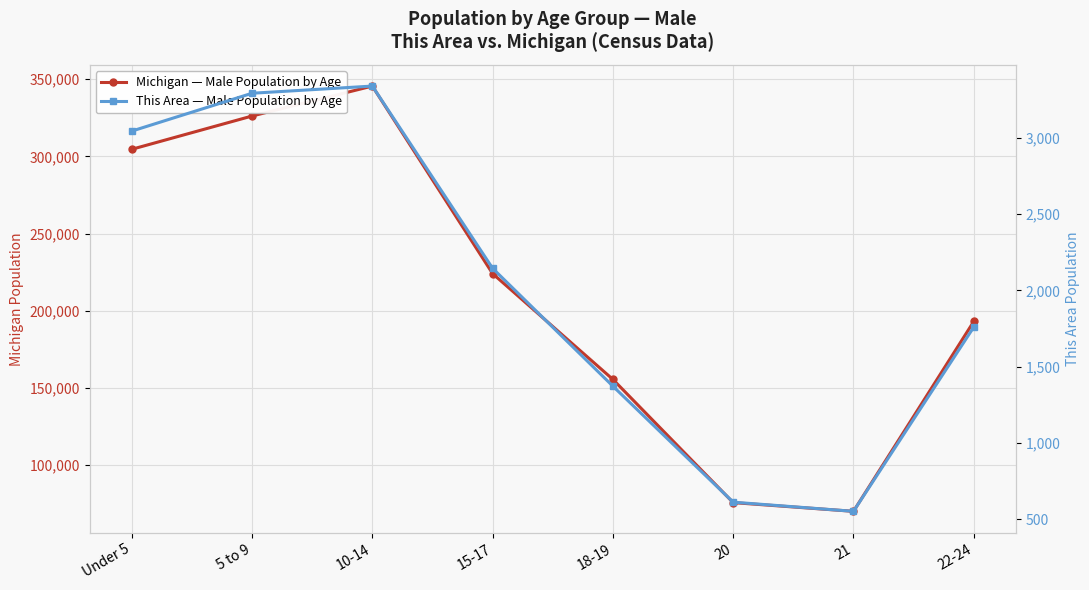

True or false: This Area — Male Population by Age and Michigan — Male Population by Age cross at least once.

False